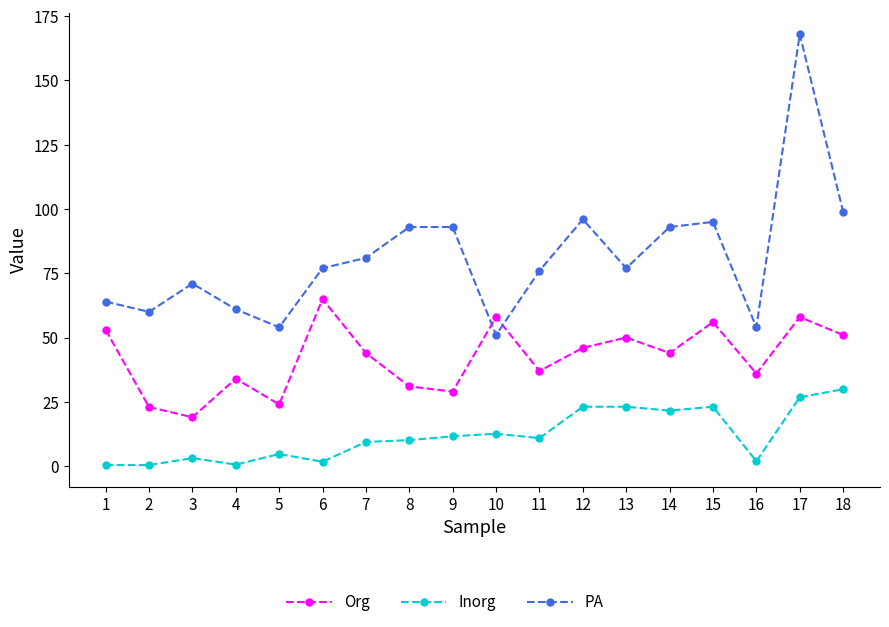

Count the number of data series in this chart.

3